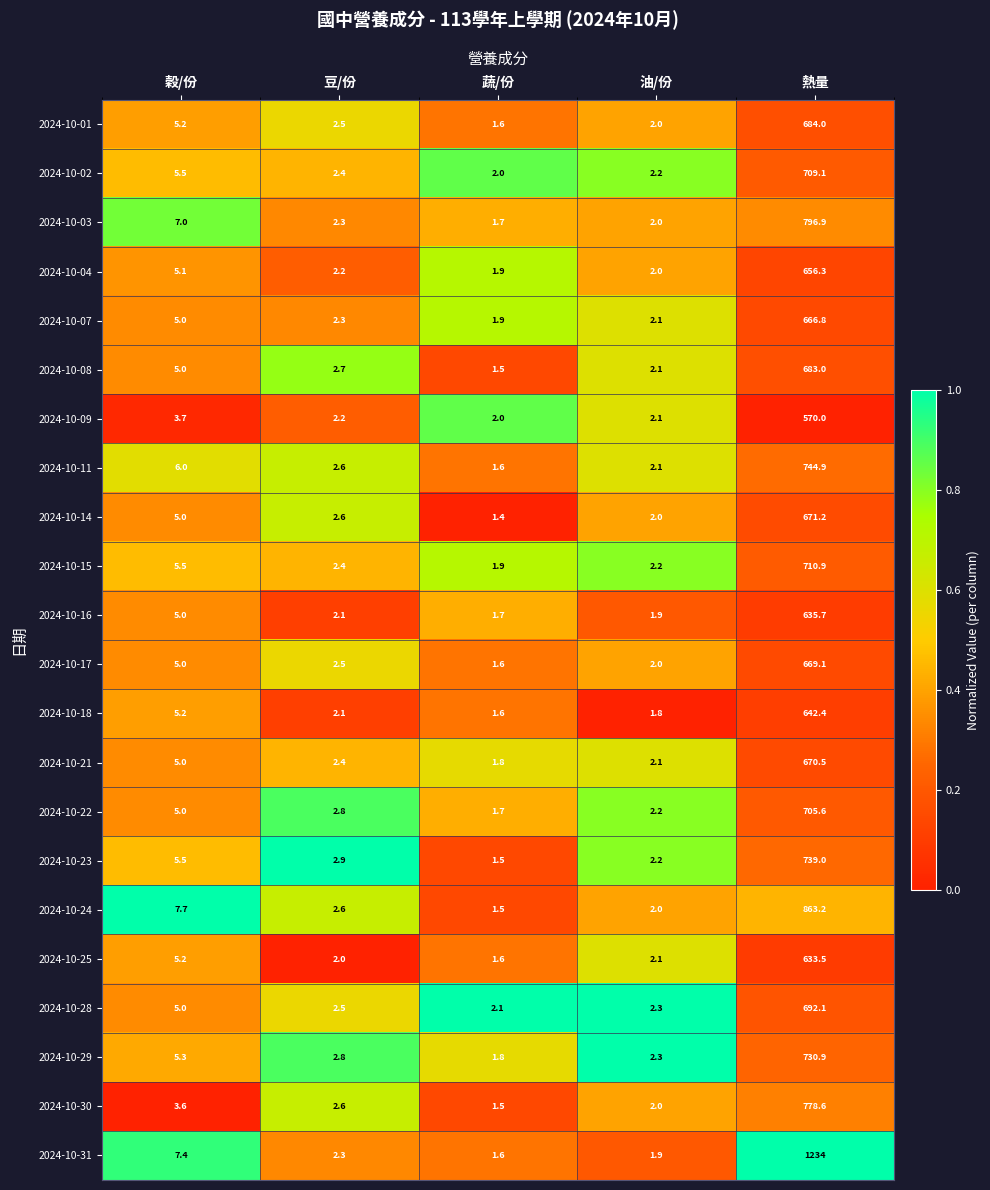

Which label corresponds to the smallest value in the chart?

蔬/份